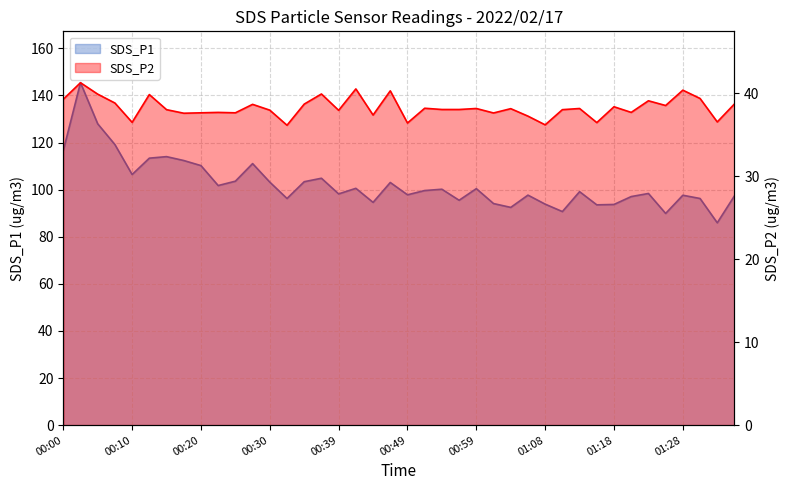

How many values in the SDS_P1 series are below 99?

19